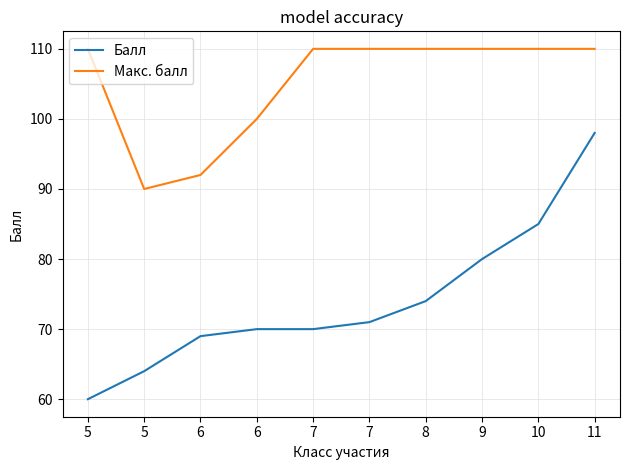

What are all the series names shown in the legend?

Балл, Макс. балл